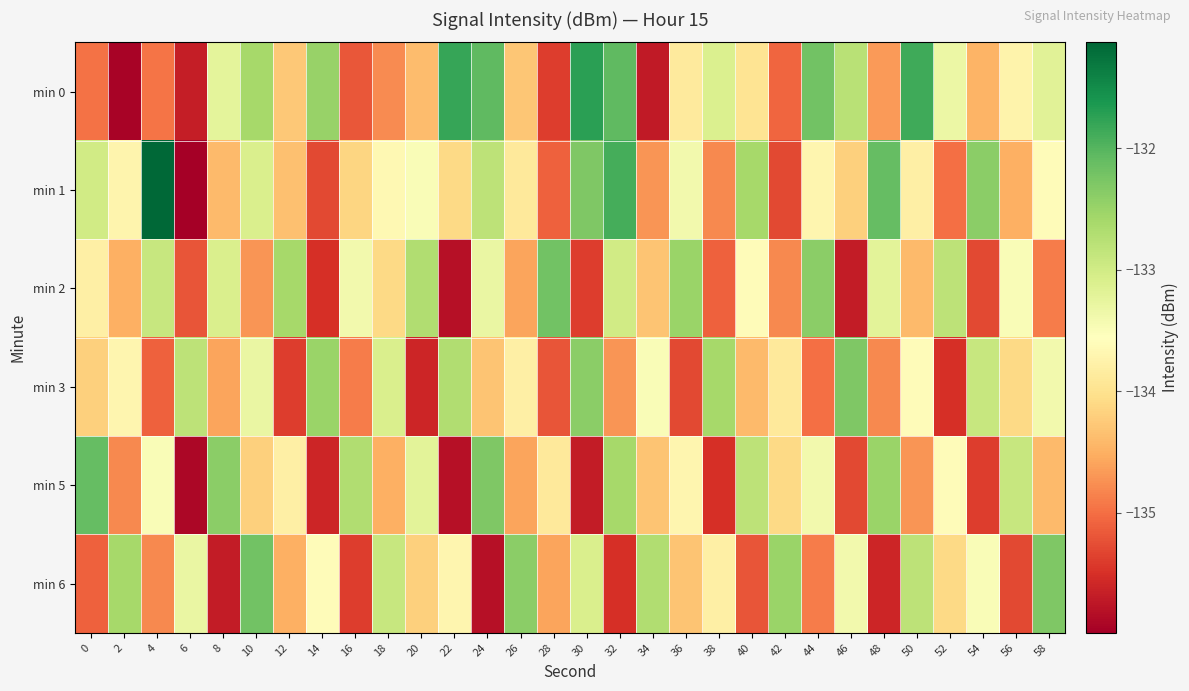

What is the spread (max minus min) of values at 36?

2.8